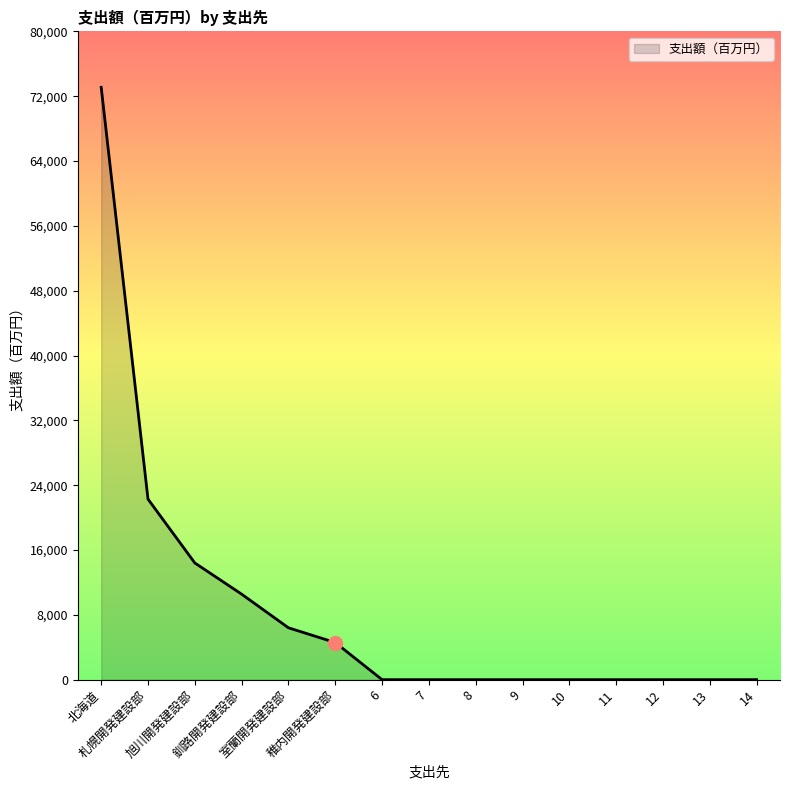

Which category has the highest value across all series?

北海道